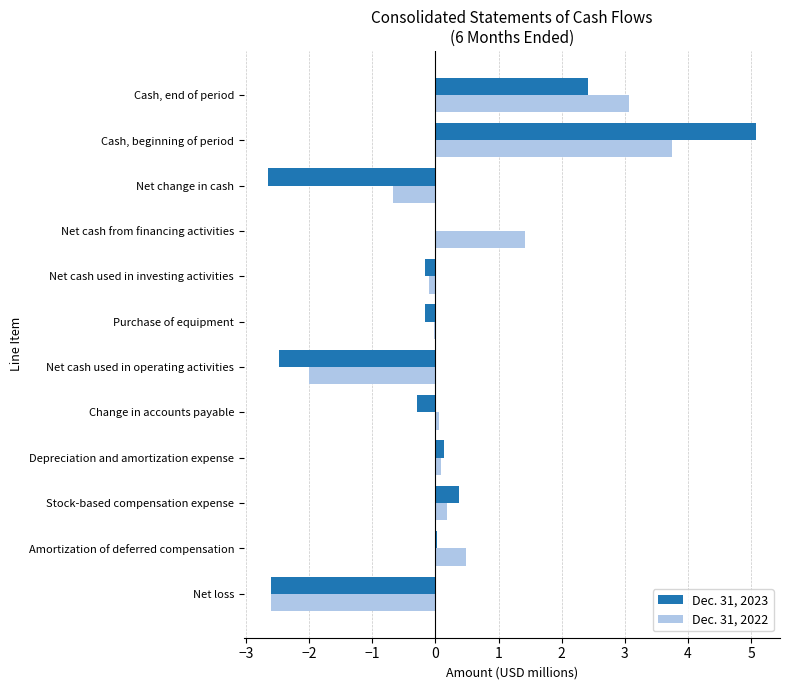

What are all the series names shown in the legend?

Dec. 31, 2023, Dec. 31, 2022